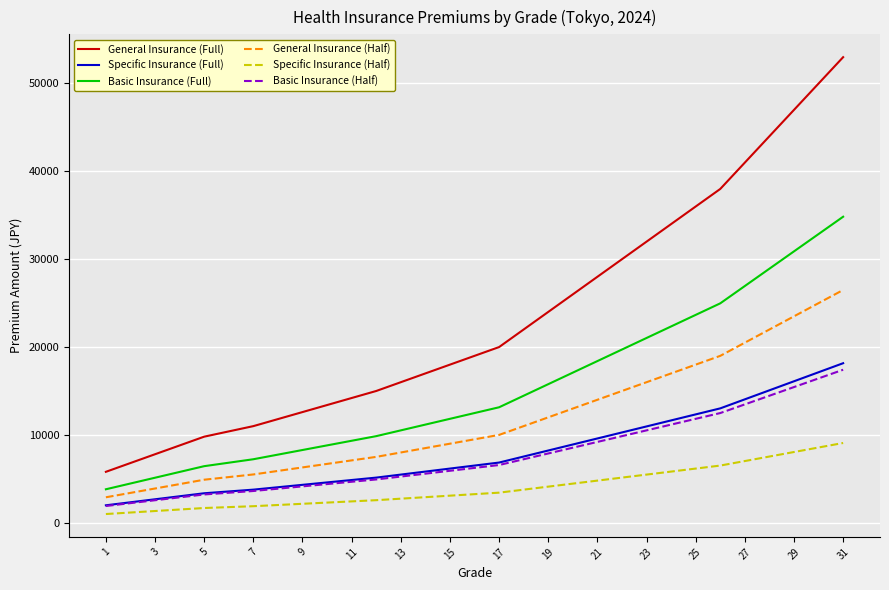

True or false: Specific Insurance (Half) and Basic Insurance (Full) intersect in this chart.

False